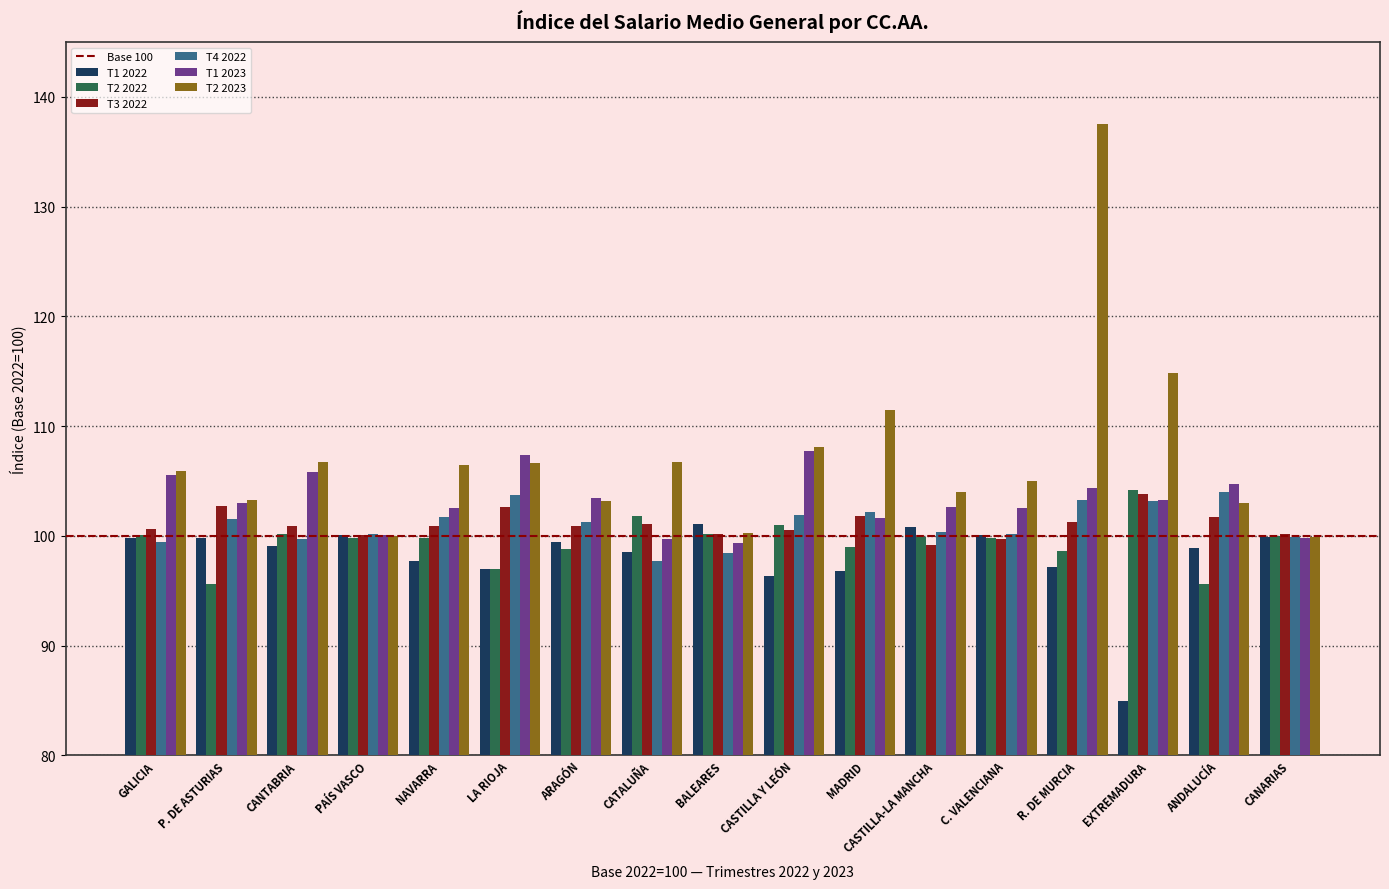

What is the average value of the T2 2023 series?

107.2